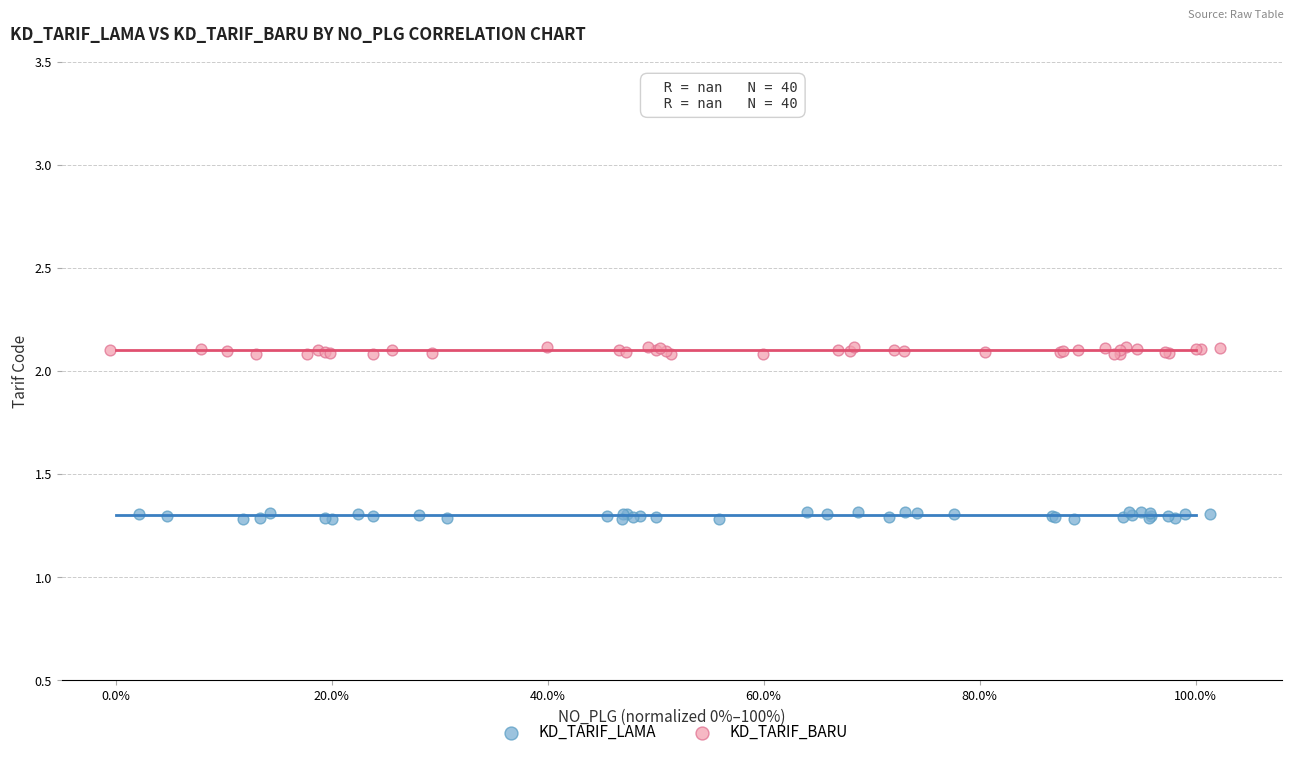

Which series contains the highest Y value?

KD_TARIF_BARU